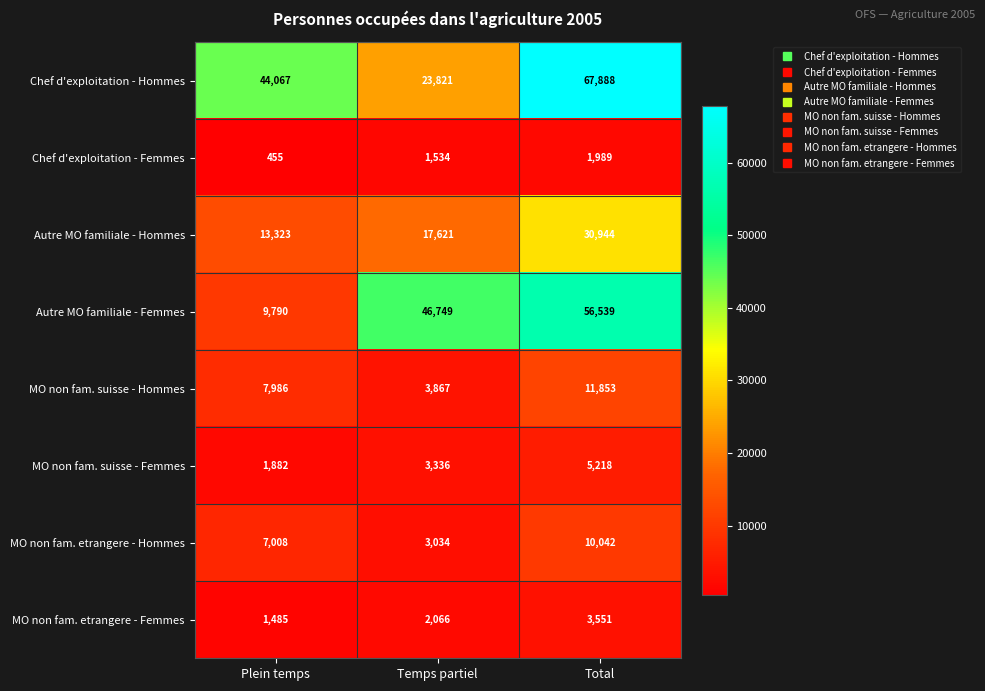

Reading left to right, list all the values displayed in this chart.

Chef d'exploitation - Hommes: 44067	23821	67888
Chef d'exploitation - Femmes: 455	1534	1989
Autre MO familiale - Hommes: 13323	17621	30944
Autre MO familiale - Femmes: 9790	46749	56539
MO non fam. suisse - Hommes: 7986	3867	11853
MO non fam. suisse - Femmes: 1882	3336	5218
MO non fam. etrangere - Hommes: 7008	3034	10042
MO non fam. etrangere - Femmes: 1485	2066	3551